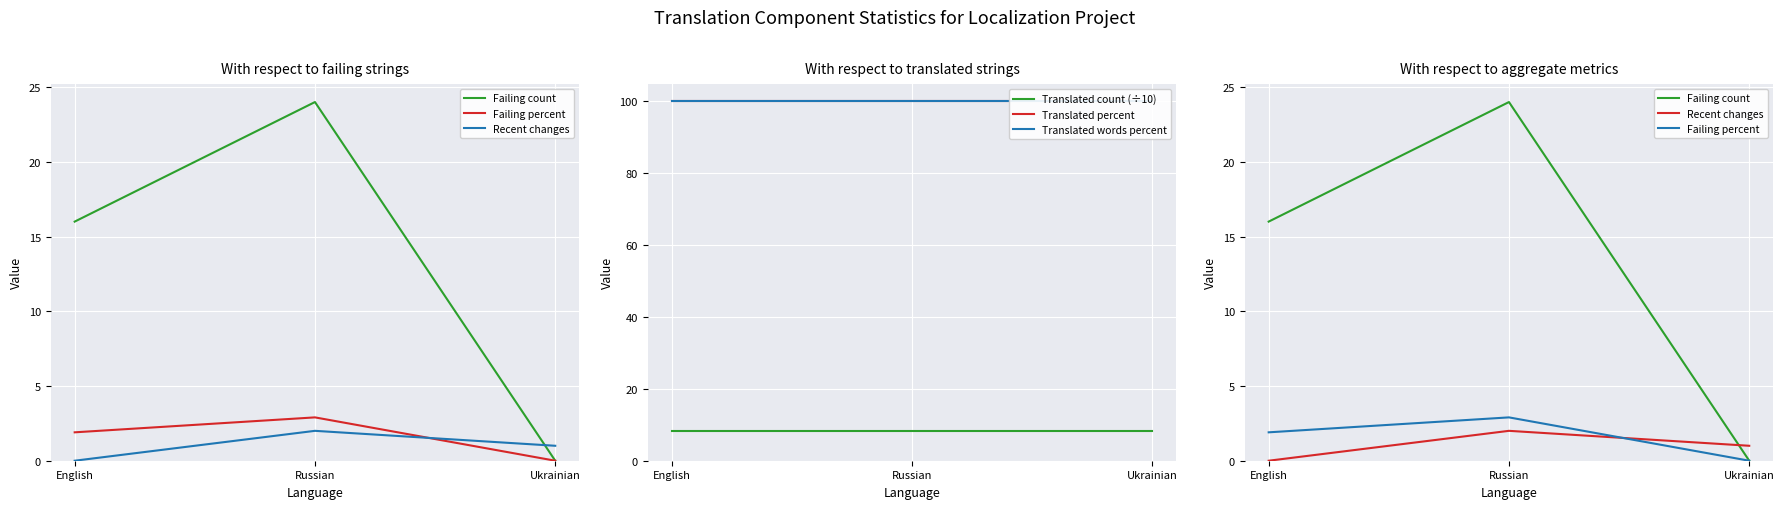

Reading left to right, what are all the values shown in this chart?

Failing count: English=16.0	Russian=24.0	Ukrainian=0.0
Failing percent: English=1.9	Russian=2.9	Ukrainian=0.0
Recent changes: English=0.0	Russian=2.0	Ukrainian=1.0
Translated count (÷10): English=8.2	Russian=8.2	Ukrainian=8.2
Translated percent: English=100.0	Russian=100.0	Ukrainian=100.0
Translated words percent: English=100.0	Russian=100.0	Ukrainian=100.0